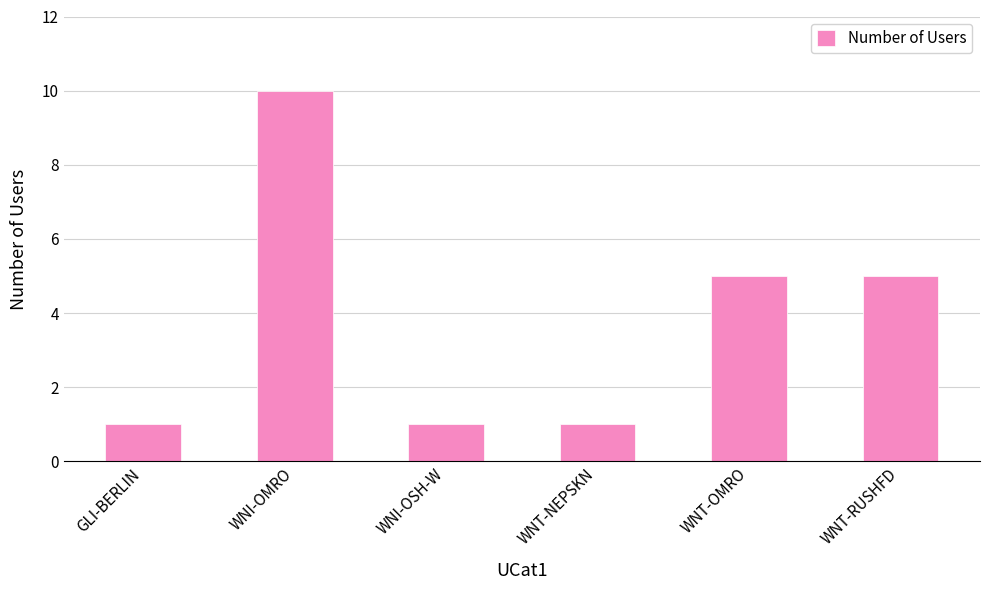

Which has a higher value, GLI-BERLIN or WNT-RUSHFD?

WNT-RUSHFD